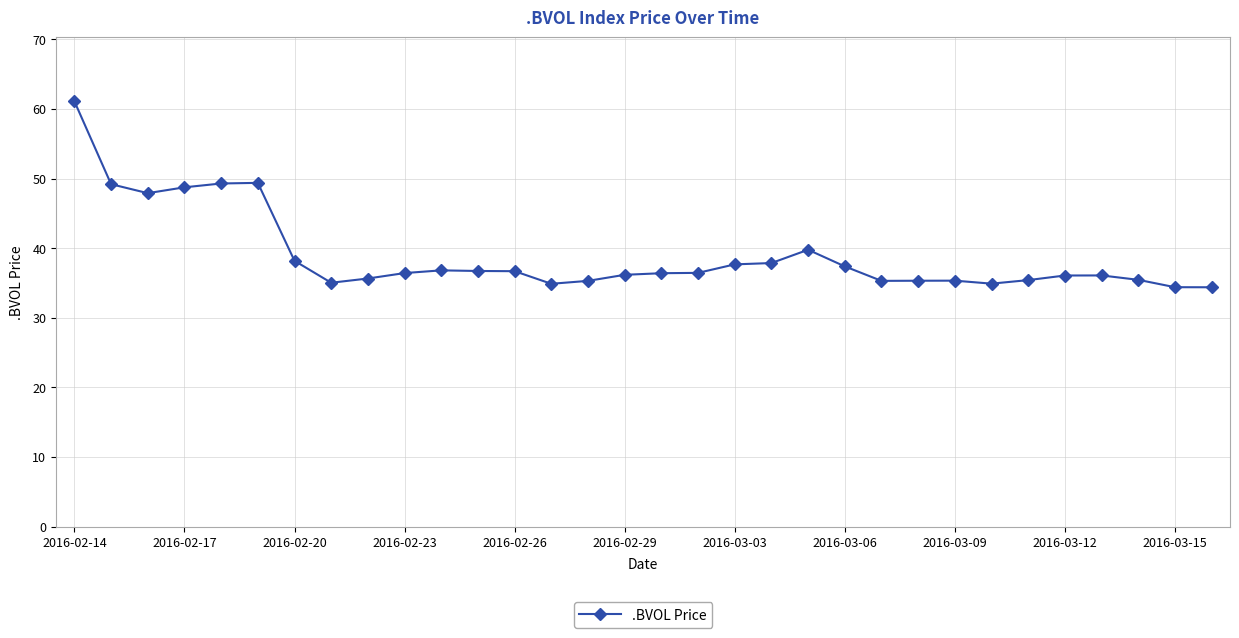

True or false: there are more than 1 points higher than both neighbors.

True